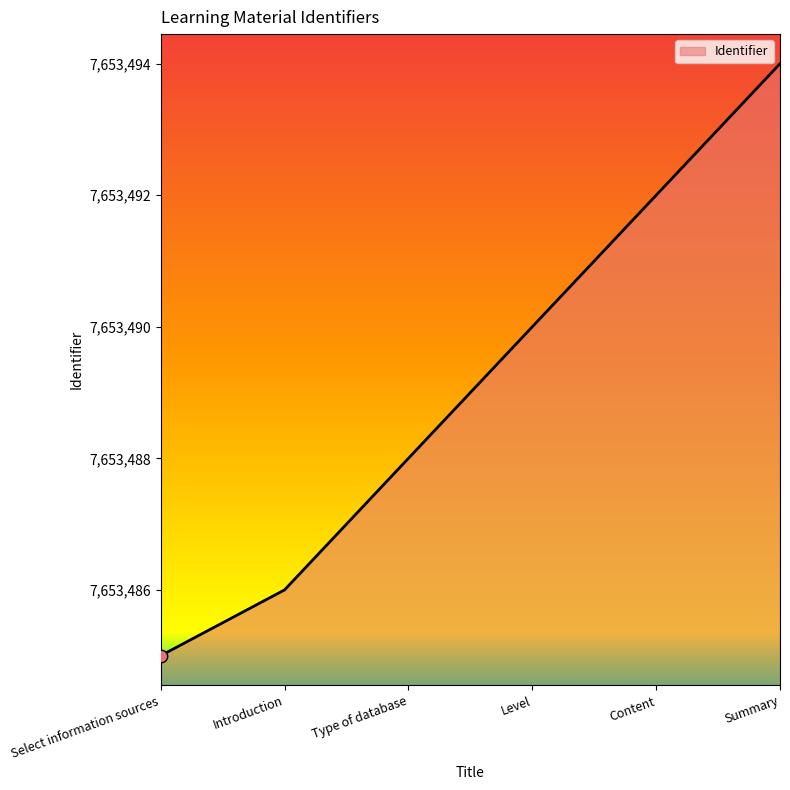

Approximately how many times larger is the value at Summary compared to Level?

1.0